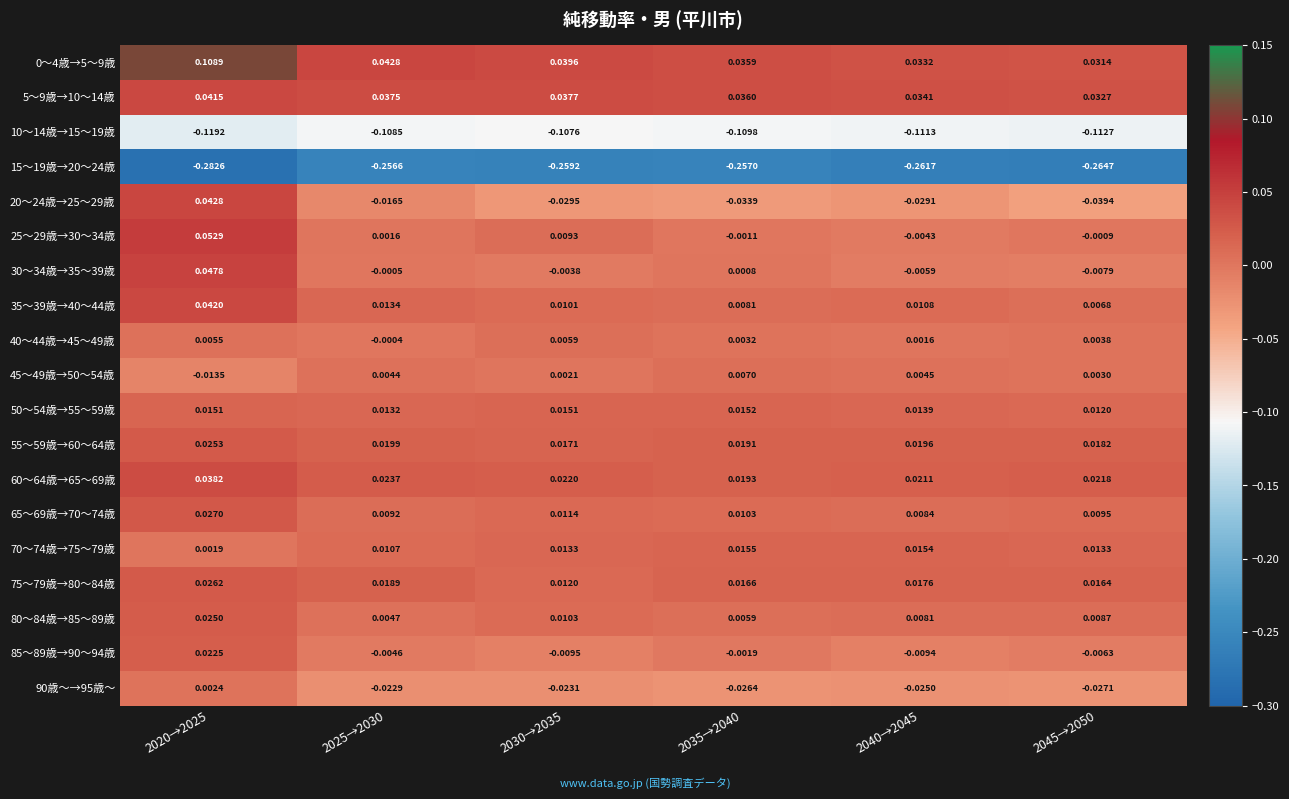

Which series has the largest range (max minus min)?

20～24歳→25～29歳